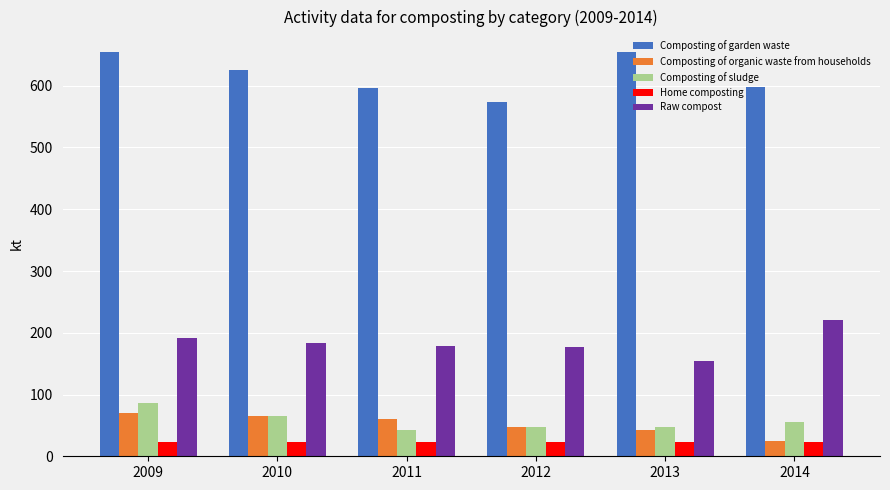

Where does the Composting of organic waste from households series first go above 60?

2009